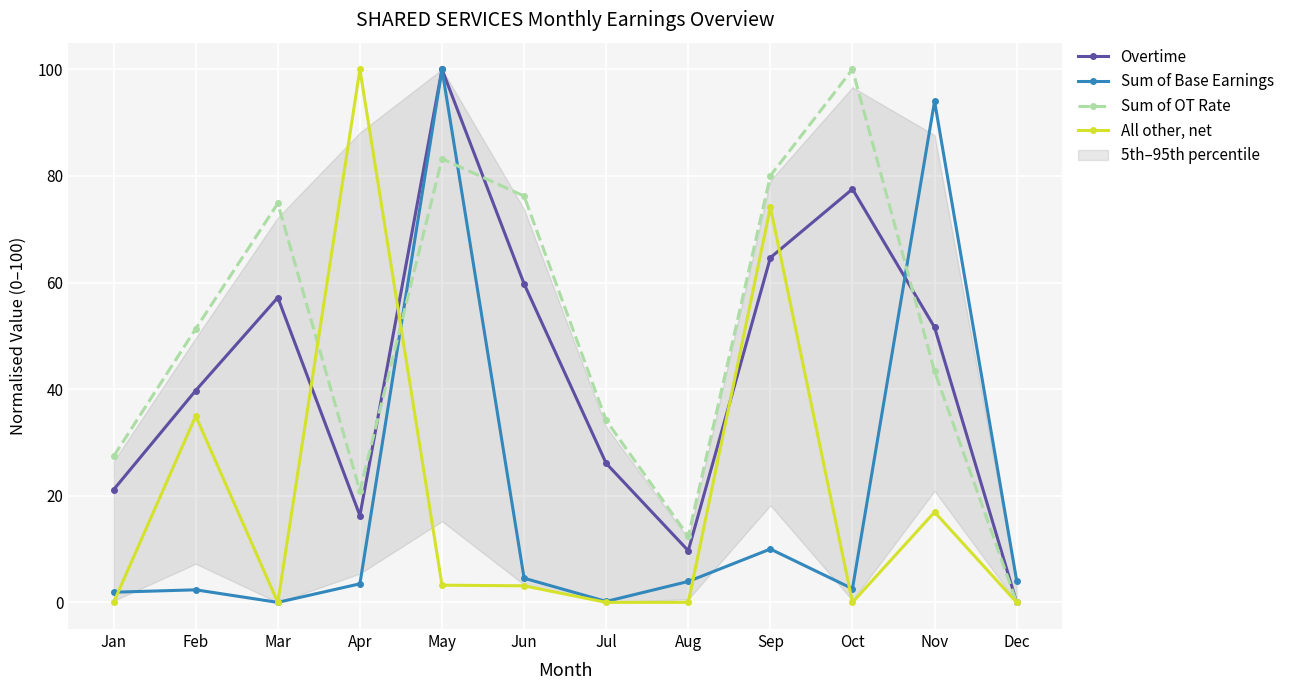

Is the value of Sum of OT Rate at Feb greater than the value of Sum of Base Earnings at Jun?

Yes